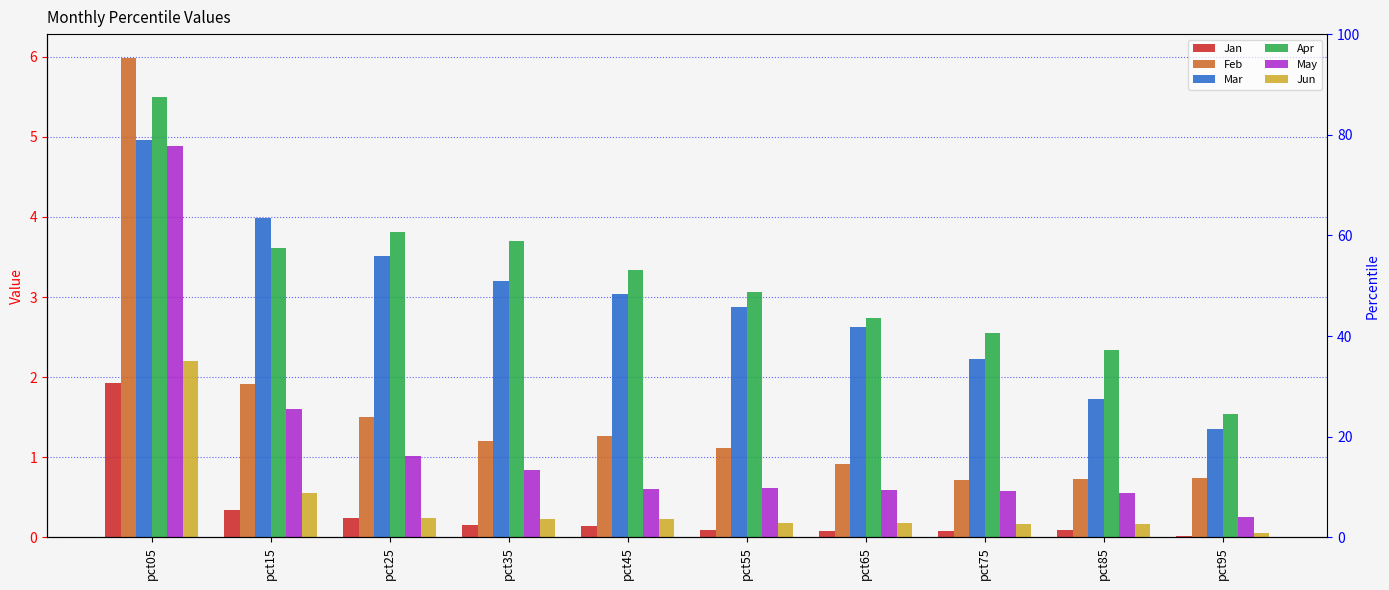

What is the value of the Mar bar at the 6th from the left?

2.9